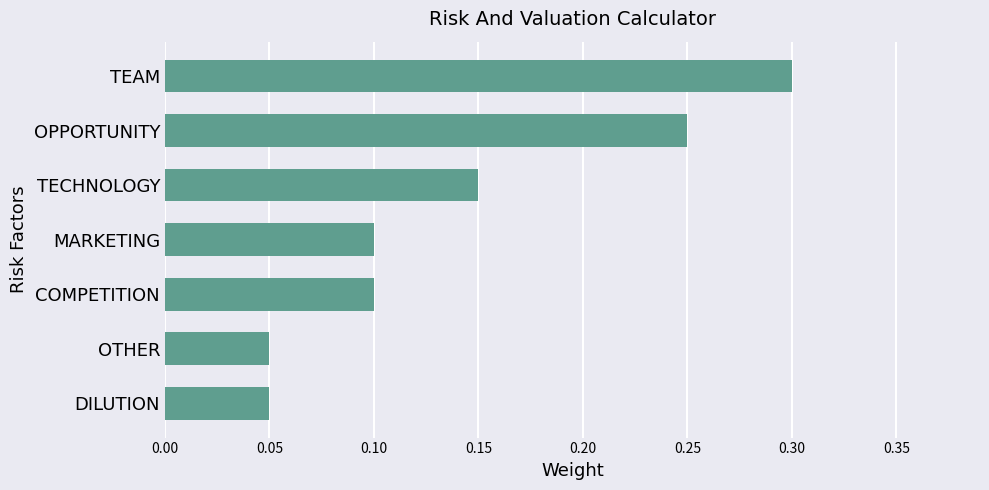

What is the sum of all values?

1.0